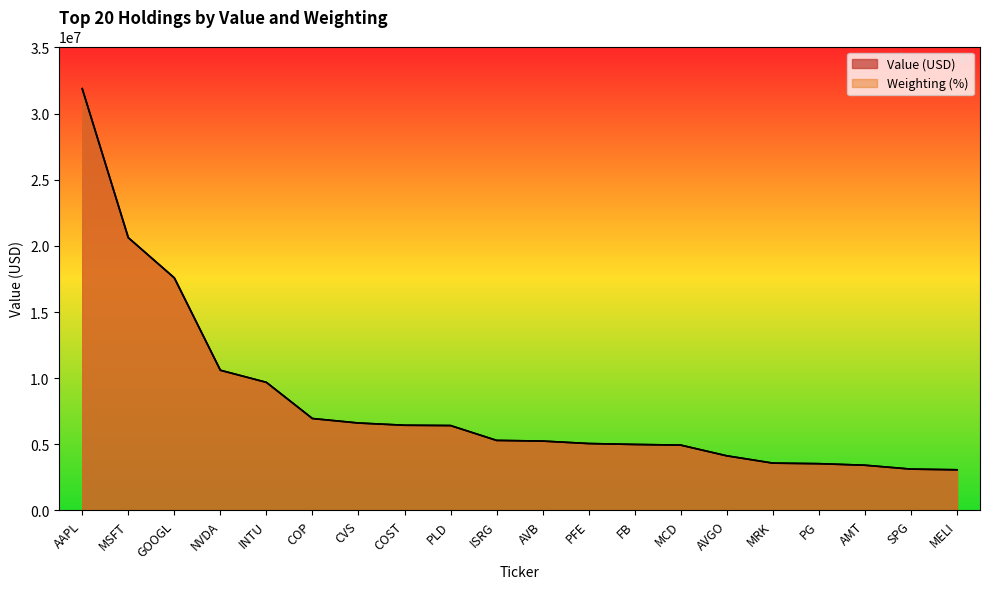

What is the maximum value shown in the chart?

31880000.0